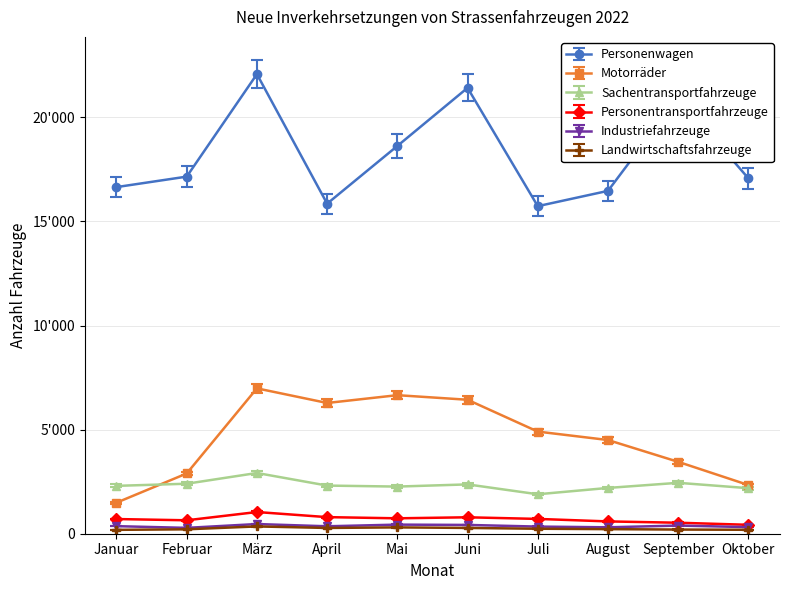

What is the greatest value displayed?

22071.0